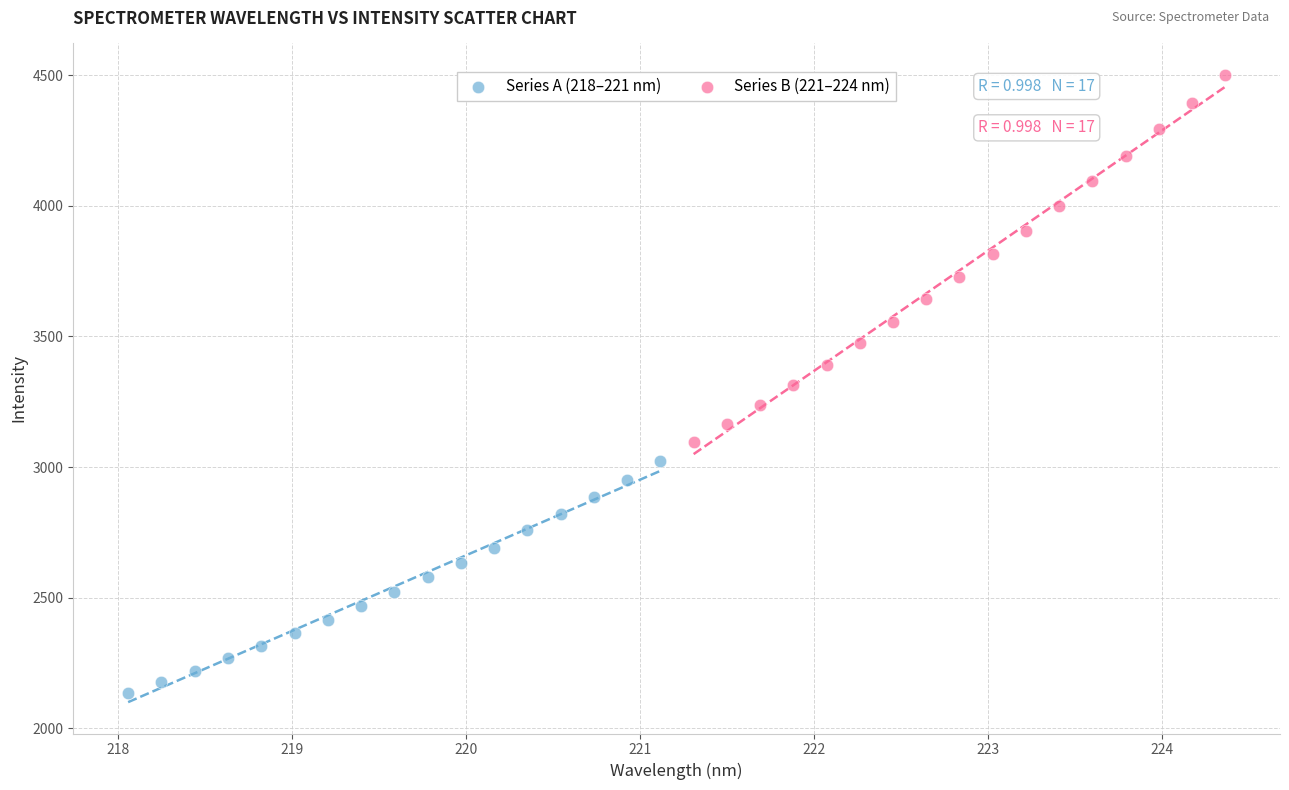

Which series has the largest Y range (max minus min)?

Series B (221–224 nm)